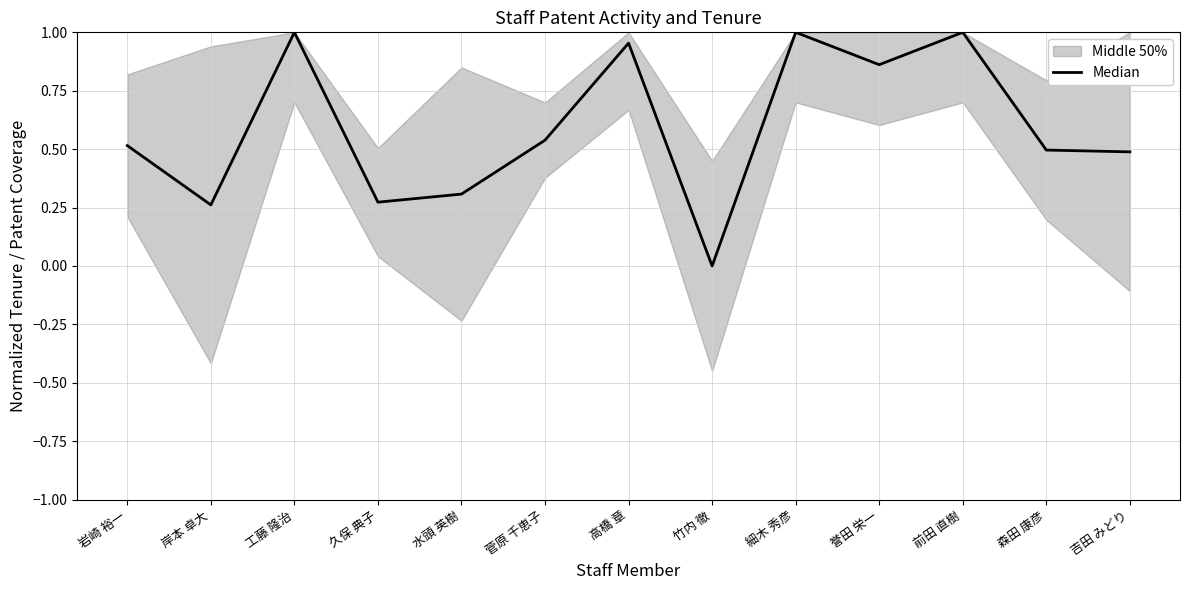

What is the change in value from 誉田 栄一 to 前田 直樹?

+0.1